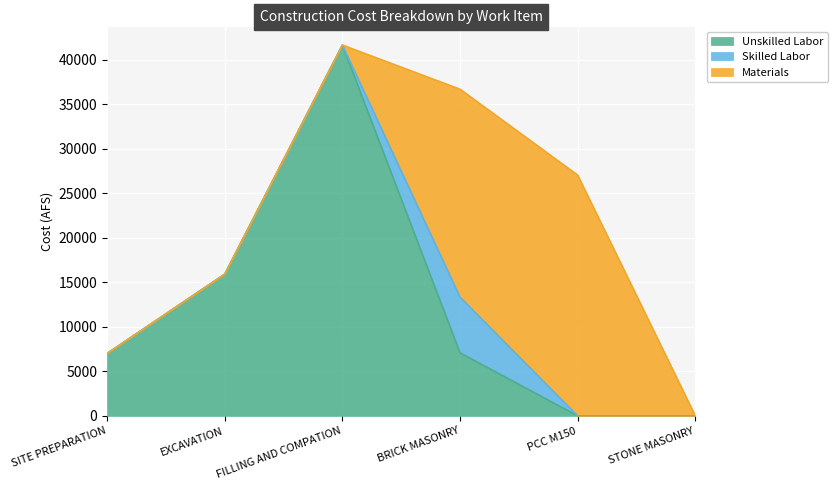

At which category does the chart reach its peak across all series?

FILLING AND COMPATION